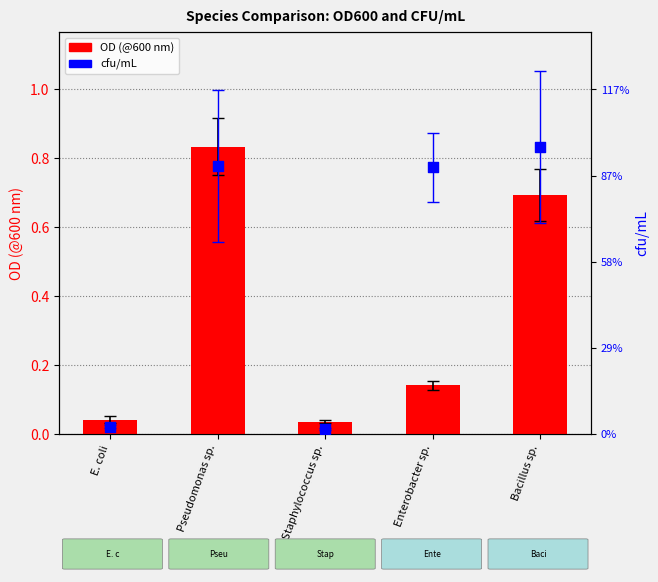

What is the total value across all series at Enterobacter sp.?

903441470.8